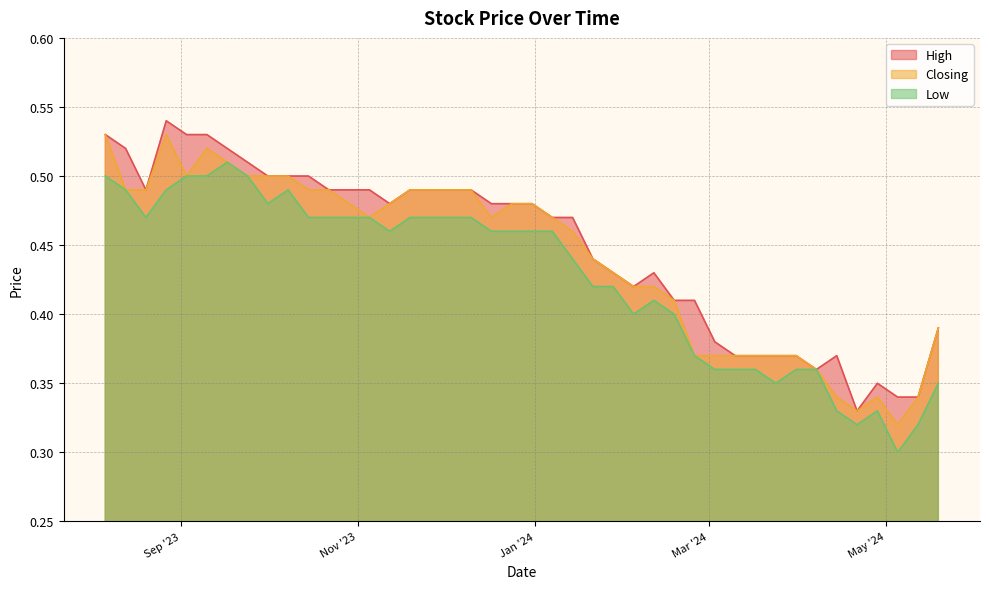

What is the difference between the maximum and second lowest values in the Closing series?

0.2